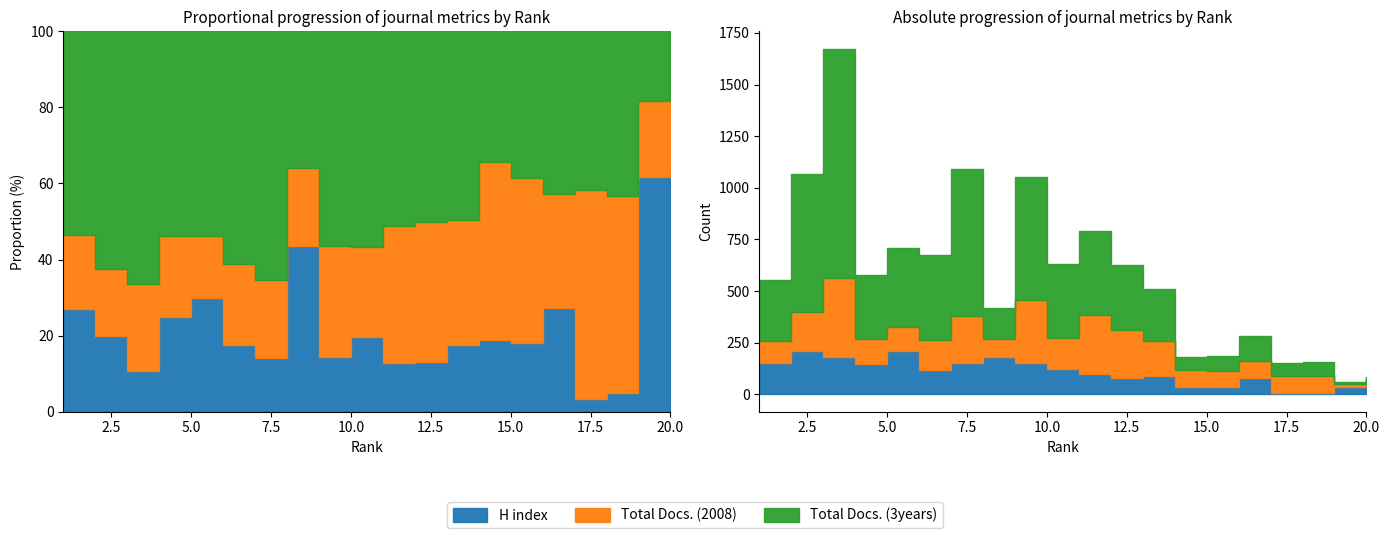

What is the spread (max minus min) of values at 15?

47